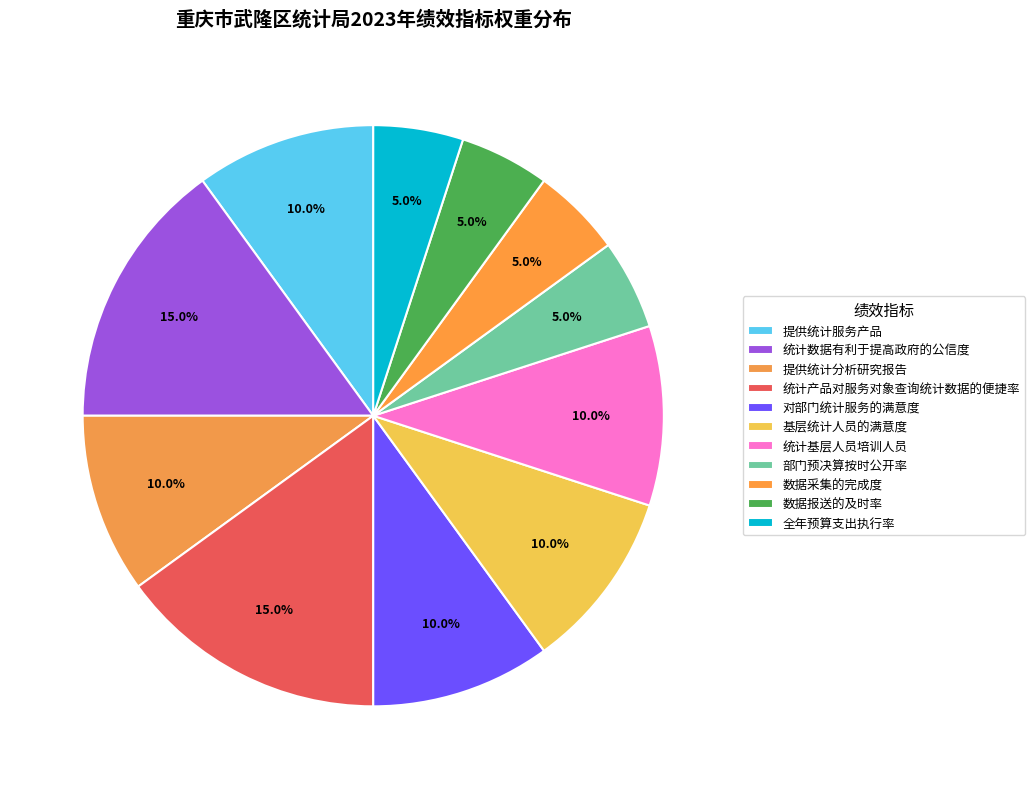

How many segments does this pie chart have?

11